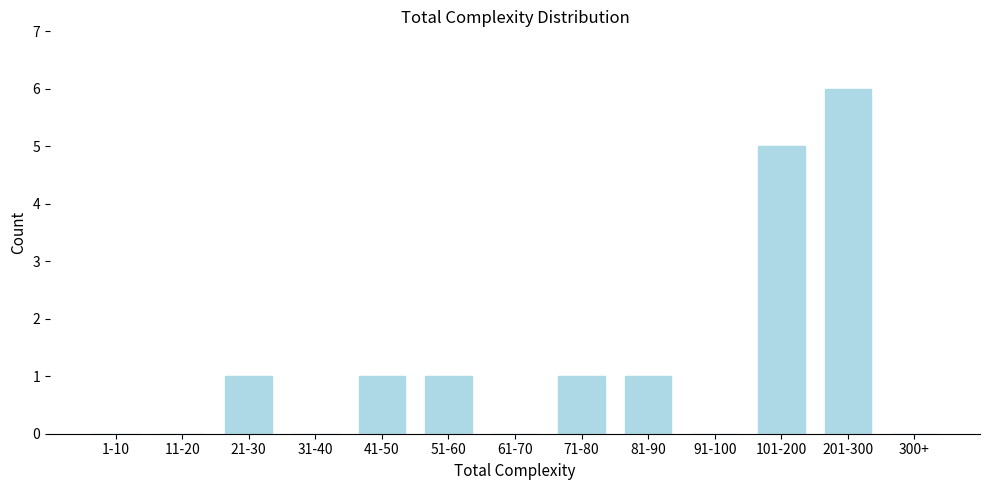

Reading left to right, list all the values displayed in this chart.

1-10=0	11-20=0	21-30=1	31-40=0	41-50=1	51-60=1	61-70=0	71-80=1	81-90=1	91-100=0	101-200=5	201-300=6	300+=0